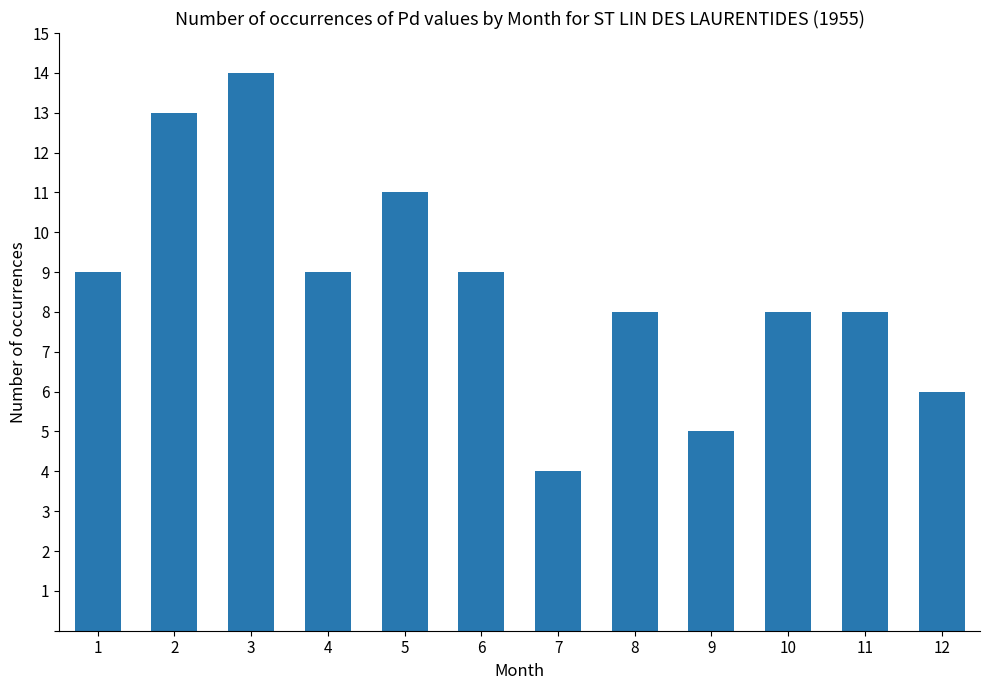

How many bars are there in total?

12